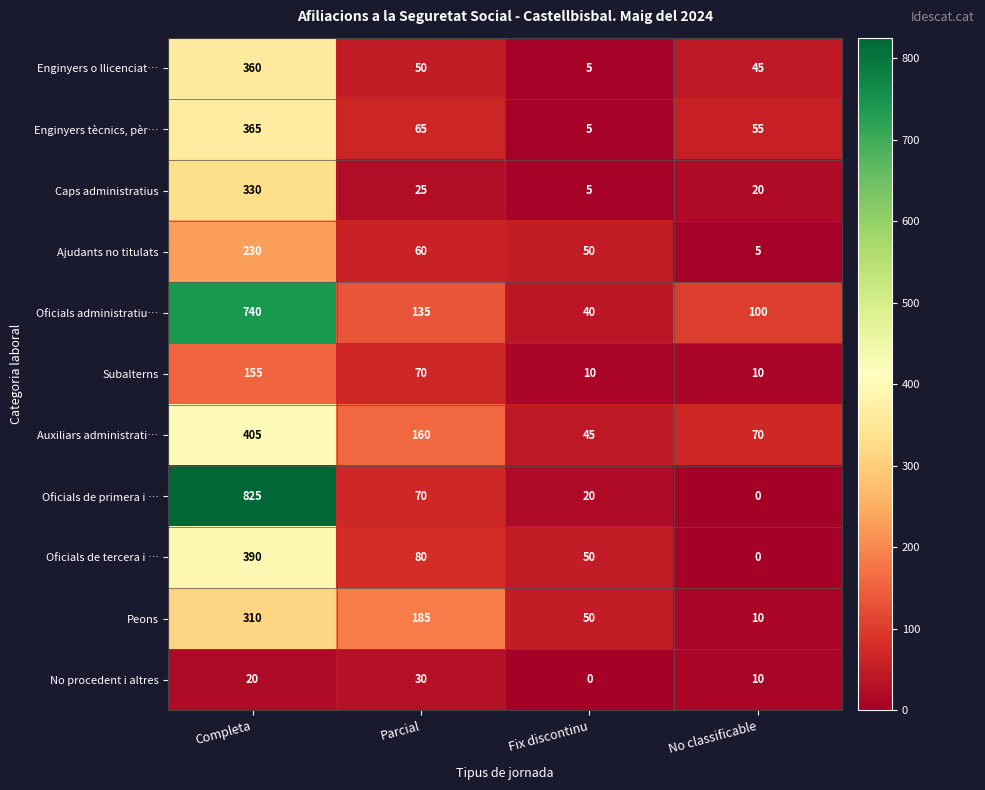

At which label does Caps administratius first exceed 25?

Completa